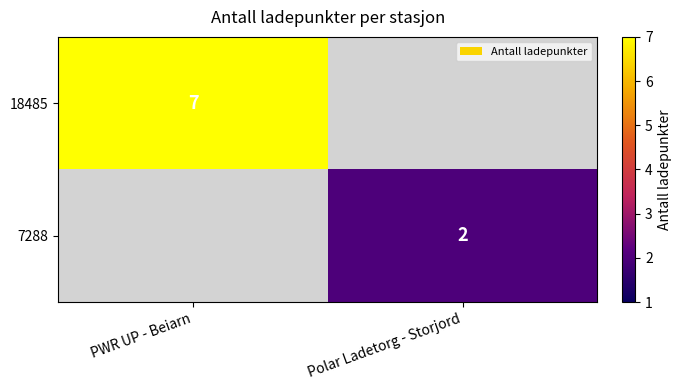

True or false: 18485 has a value of 10 at PWR UP - Beiarn.

False